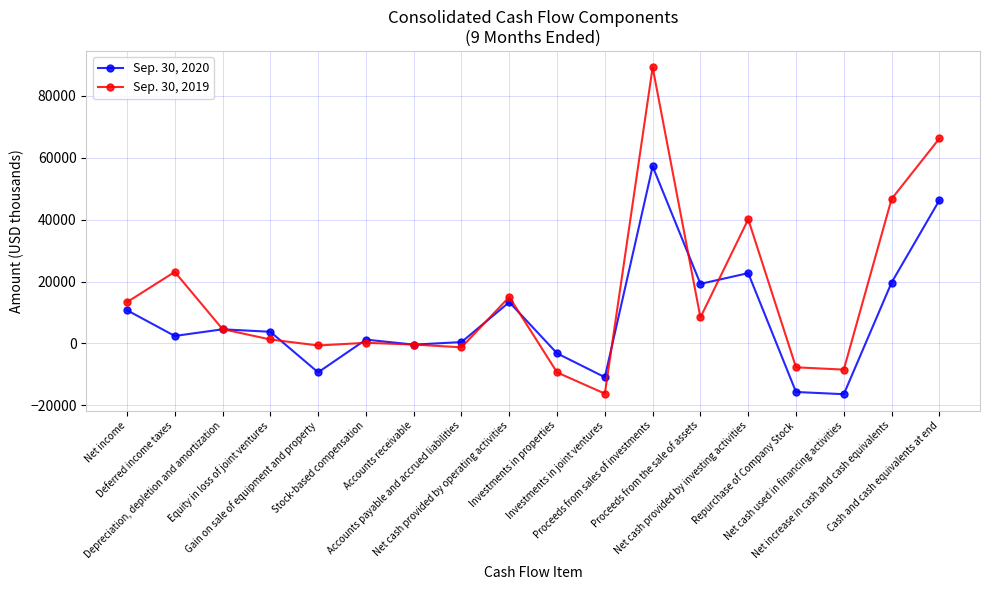

The Sep. 30, 2020 series shows -3200 at Investments in properties. True or false?

True